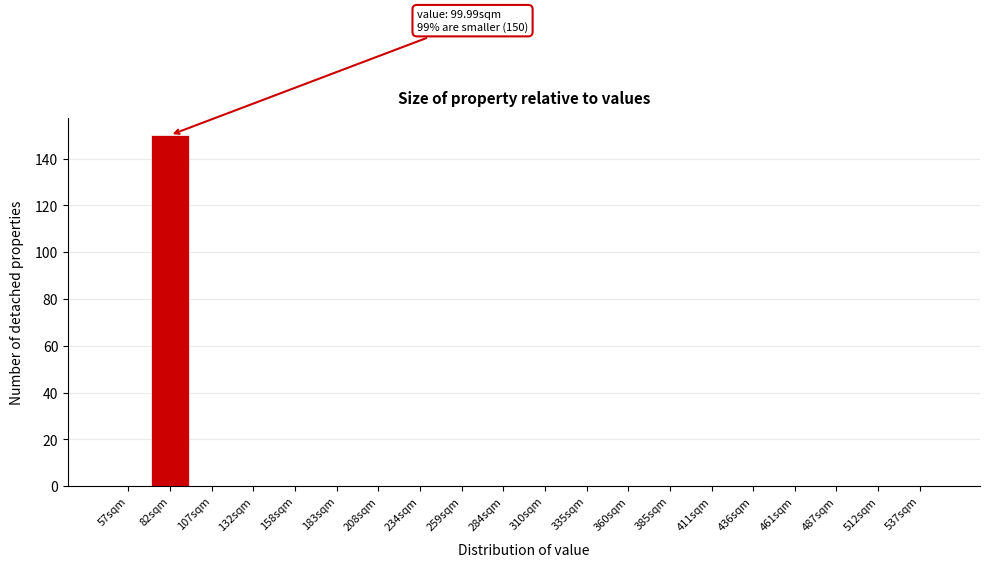

Reading left to right, transcribe all the data shown in this chart.

57sqm=0	82sqm=150	107sqm=0	132sqm=0	158sqm=0	183sqm=0	208sqm=0	234sqm=0	259sqm=0	284sqm=0	310sqm=0	335sqm=0	360sqm=0	385sqm=0	411sqm=0	436sqm=0	461sqm=0	487sqm=0	512sqm=0	537sqm=0